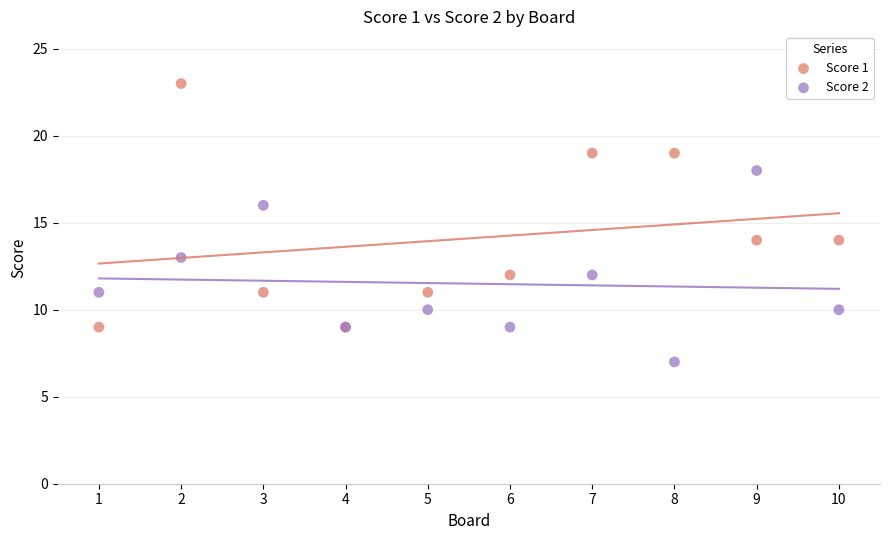

Which series has the largest Y range (max minus min)?

Score 1